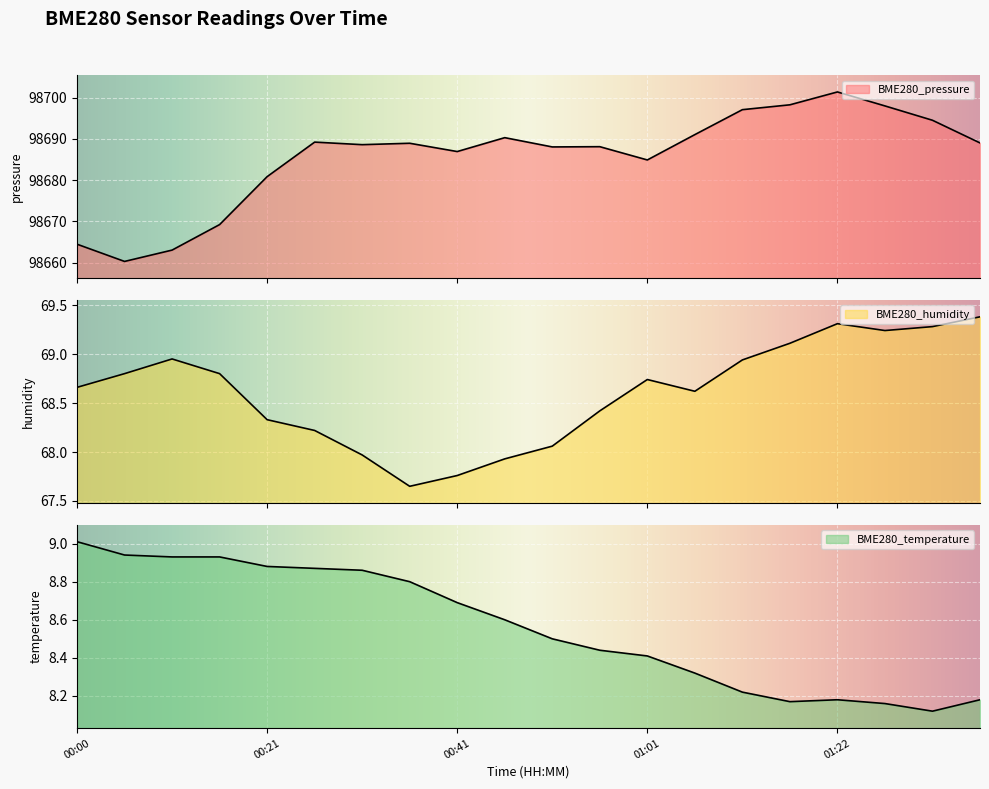

Read the BME280_pressure value at 00:06.

98660.3